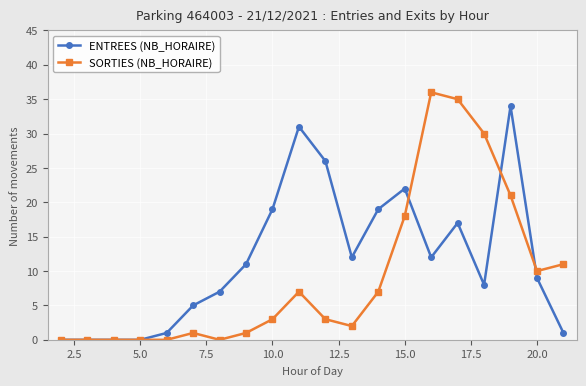

What is the difference between the maximum and minimum values in the ENTREES (NB_HORAIRE) series?

34